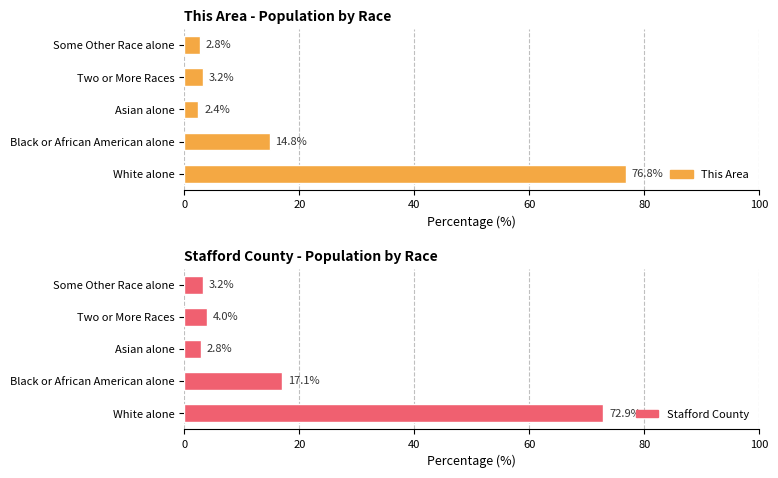

How many bars are there in total?

10